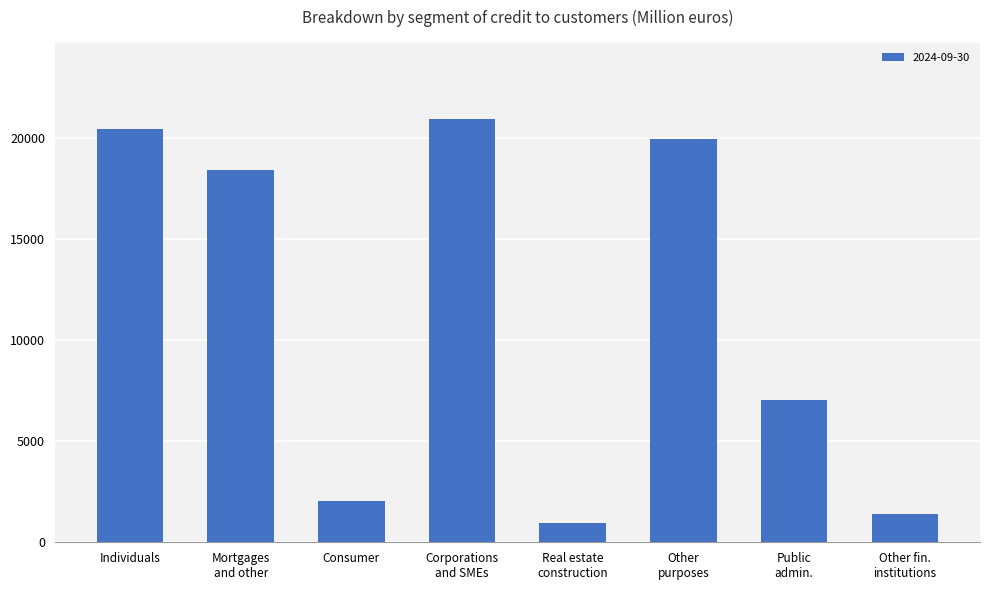

List the labels in order of value, largest first.

Corporations
and SMEs, Individuals, Other
purposes, Mortgages
and other, Public
admin., Consumer, Other fin.
institutions, Real estate
construction